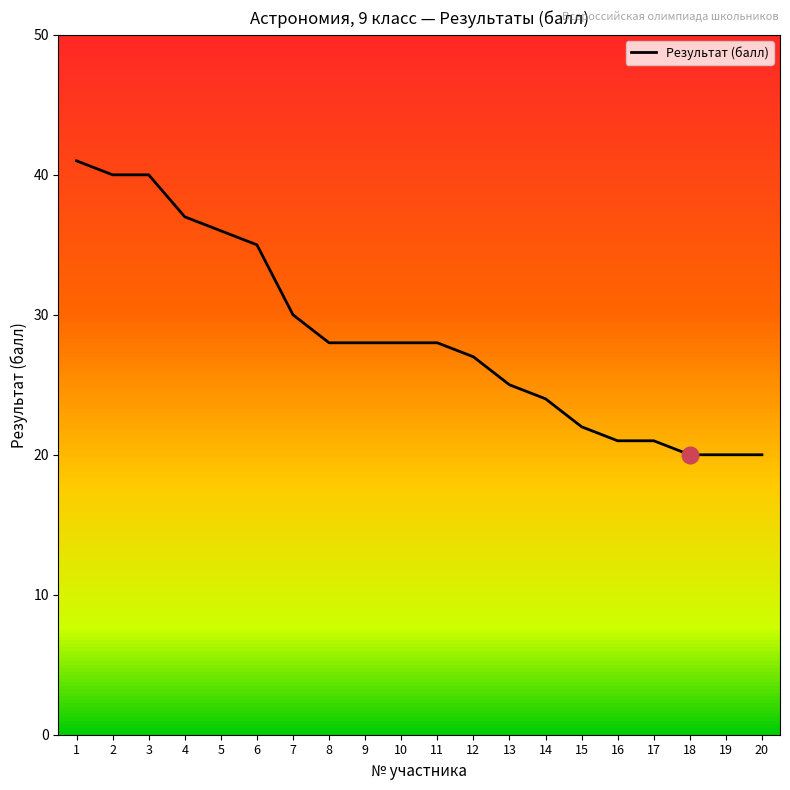

The value at 19 is 34. True or false?

False